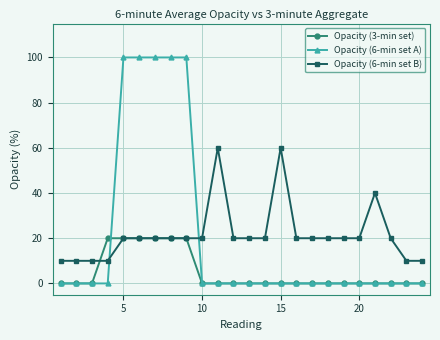

Is this an area chart (filled region under the line)?

No